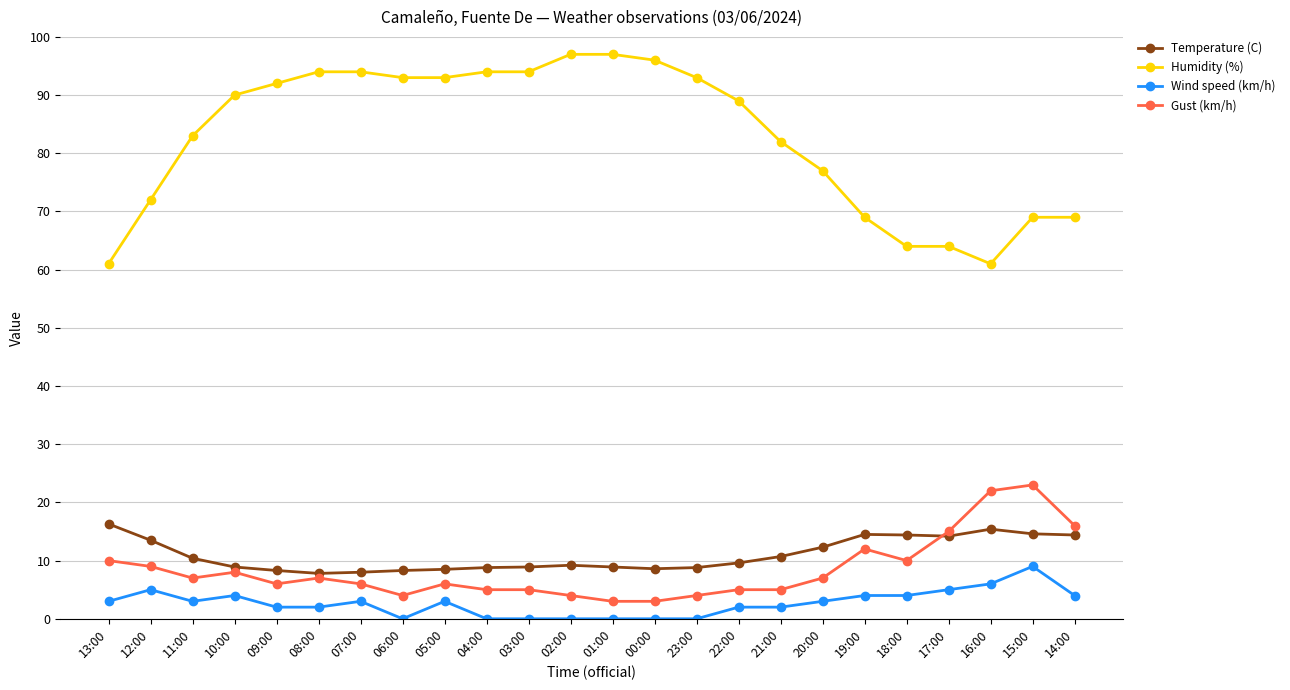

Rank the series by their maximum value, from highest to lowest.

Humidity (%), Gust (km/h), Temperature (C), Wind speed (km/h)